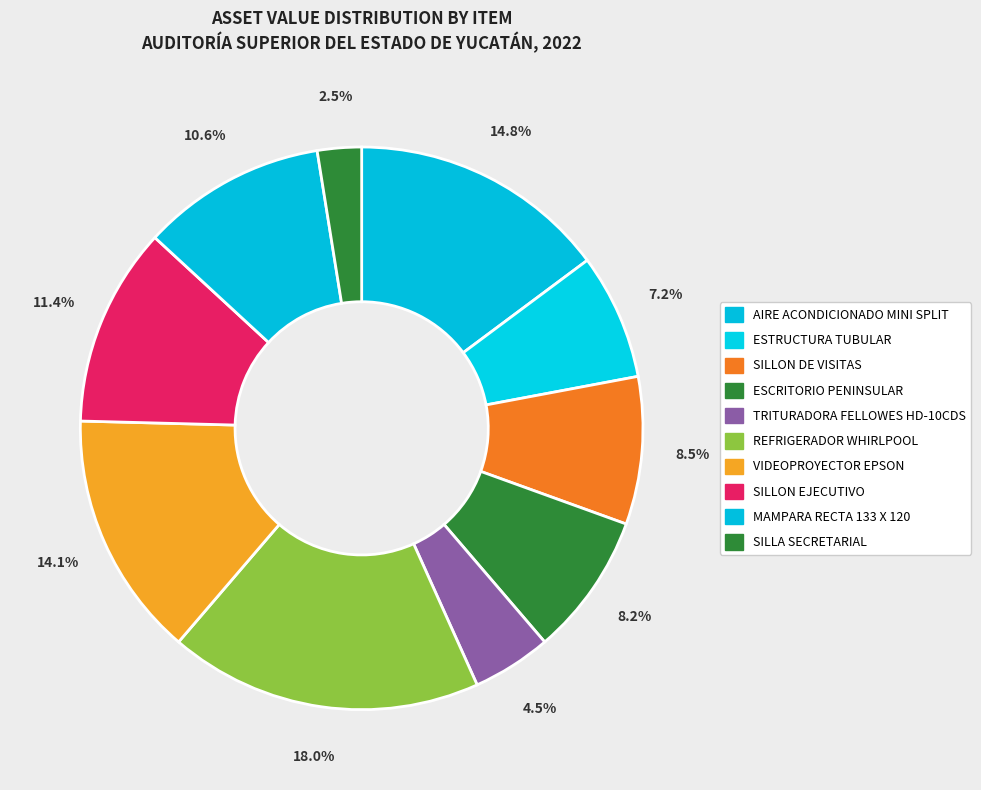

How many segments does this pie chart have?

10